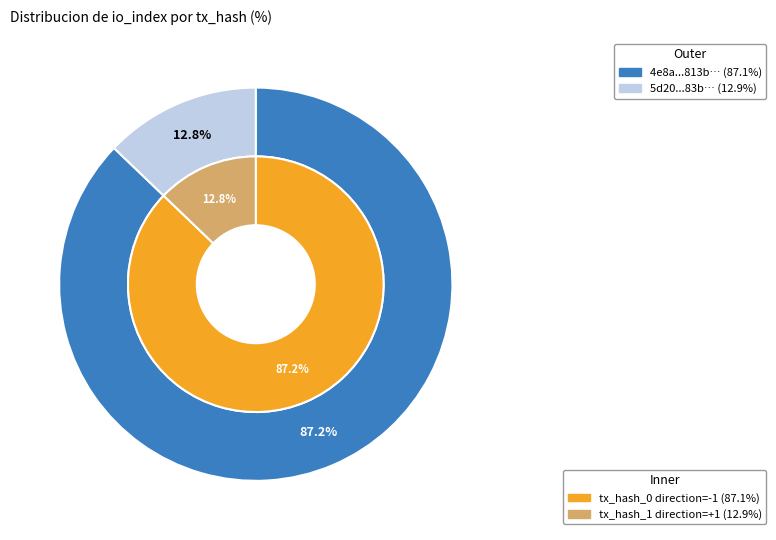

To the nearest percent, what is the difference between the largest and smallest slice percentages?

74%